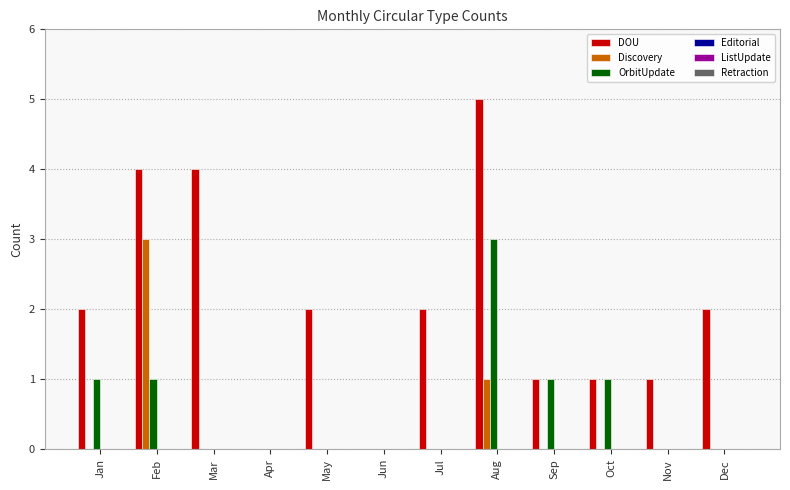

Which series has the largest total across all categories?

DOU